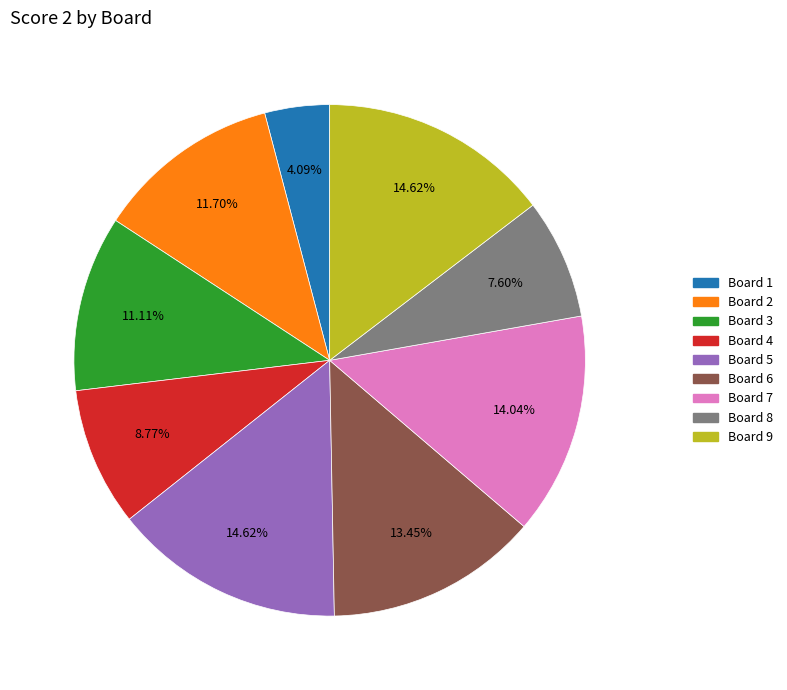

Does any single category account for the majority?

No